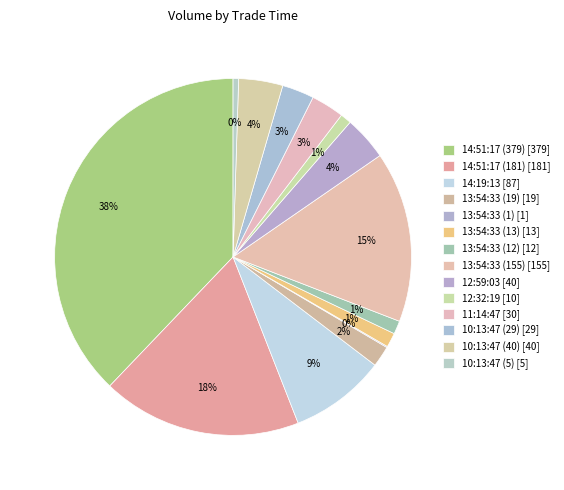

Count the number of slices in the pie.

14